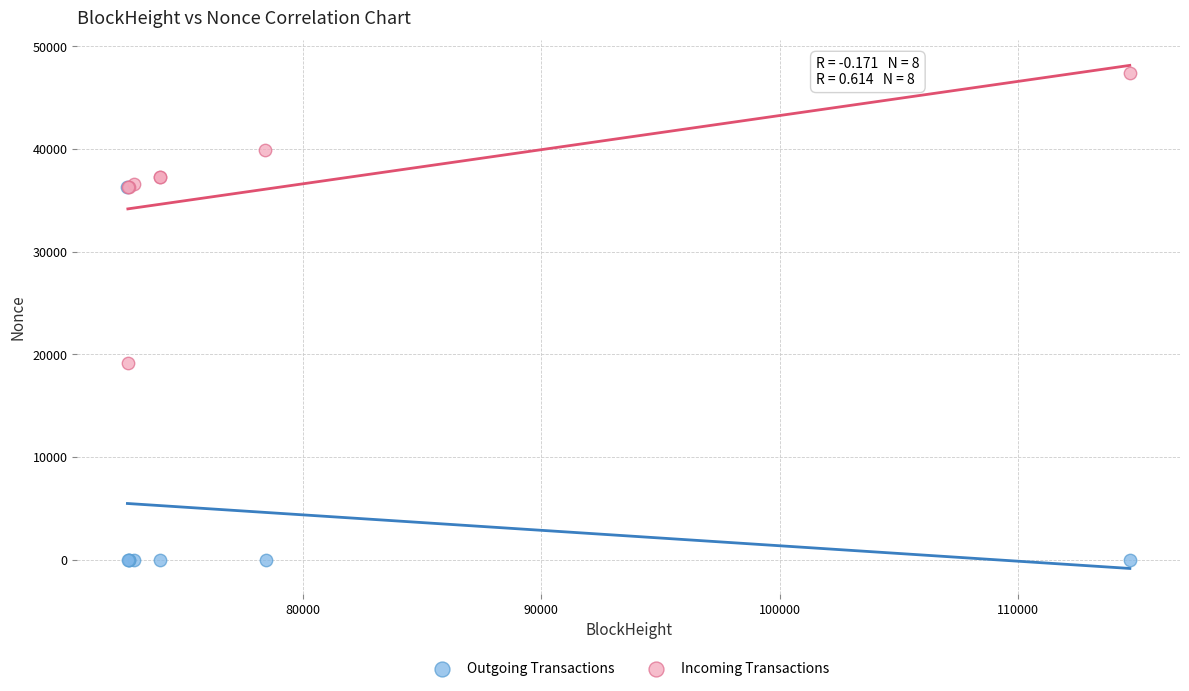

Which series has the widest spread of Y values?

Outgoing Transactions